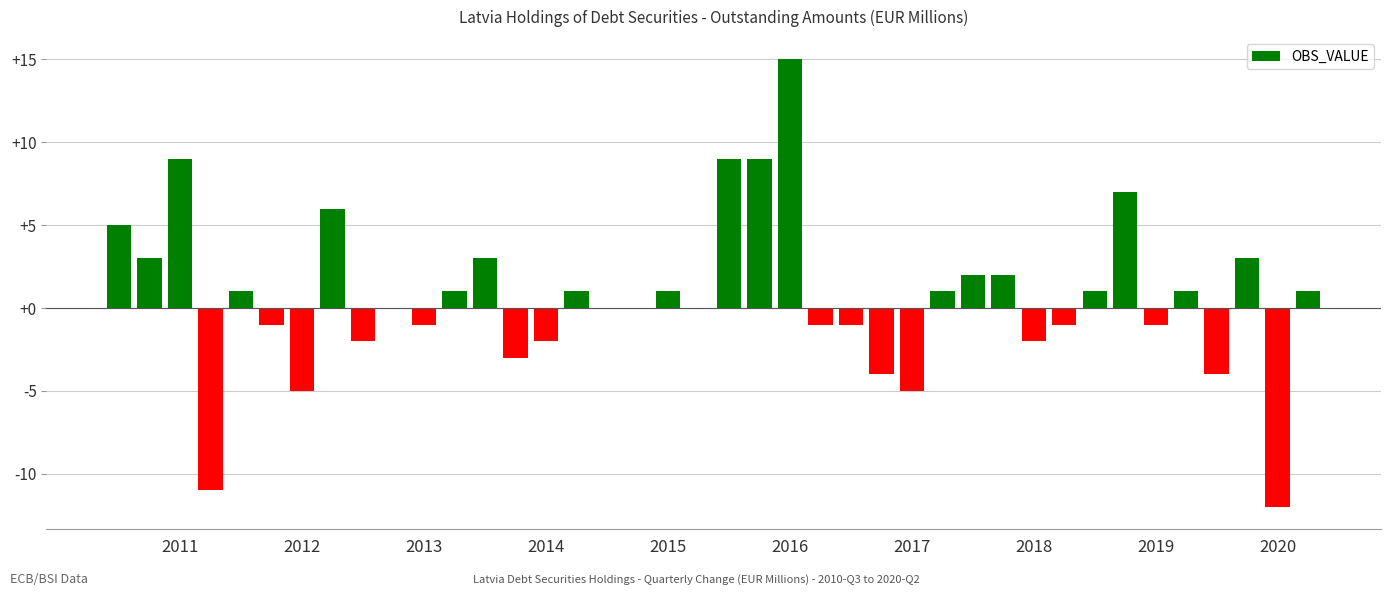

What is the sum of all values?

25